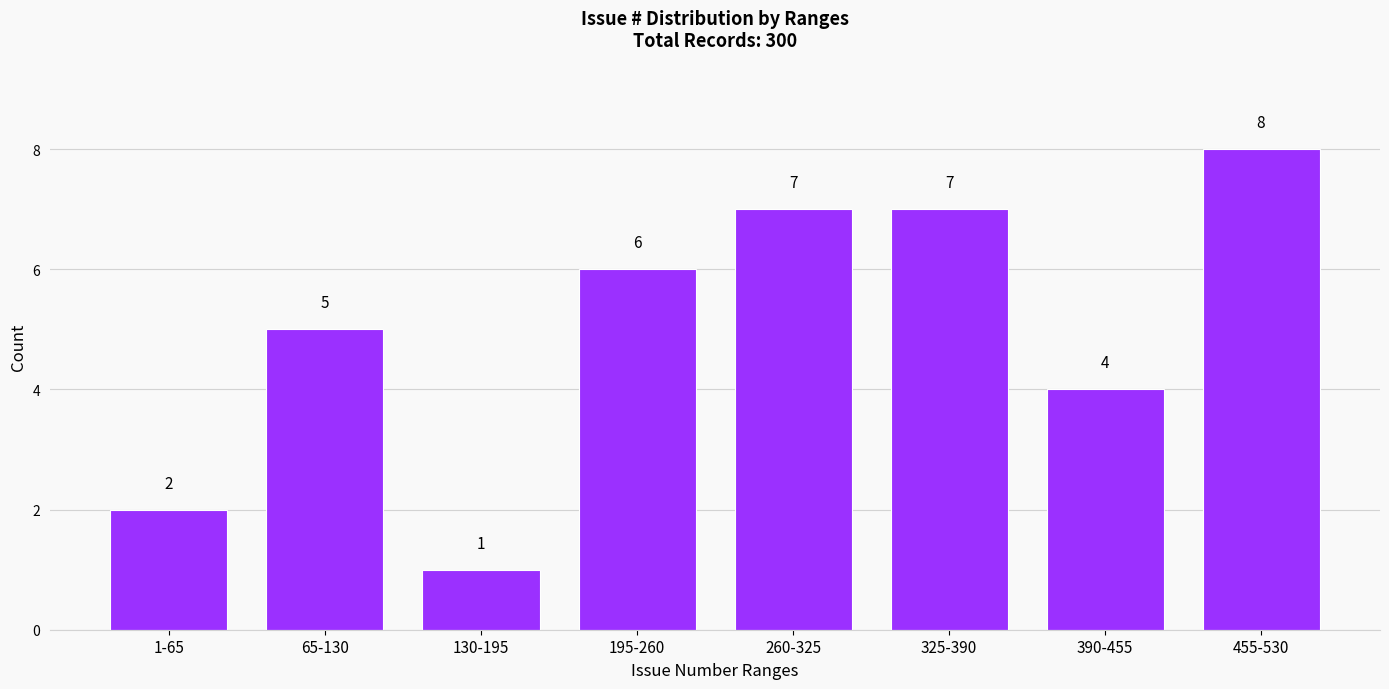

Reading right to left, list all the values displayed in this chart.

455-530=8	390-455=4	325-390=7	260-325=7	195-260=6	130-195=1	65-130=5	1-65=2